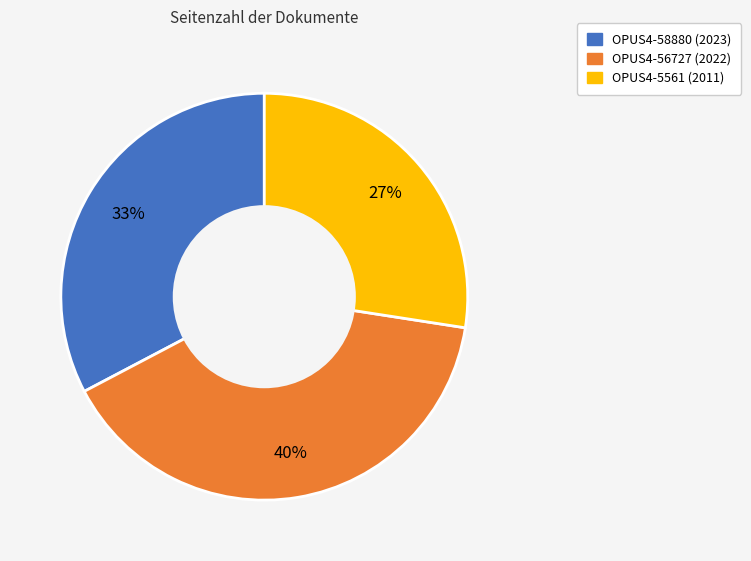

Rank the categories by value from lowest to highest.

OPUS4-5561 (2011), OPUS4-58880 (2023), OPUS4-56727 (2022)